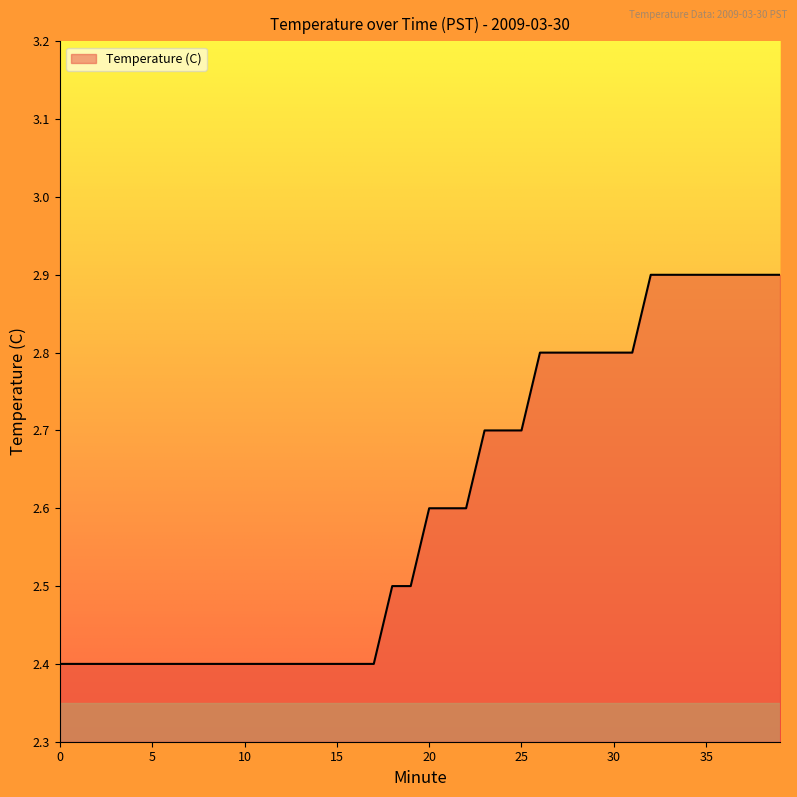

What is the difference between the maximum and minimum values?

0.5